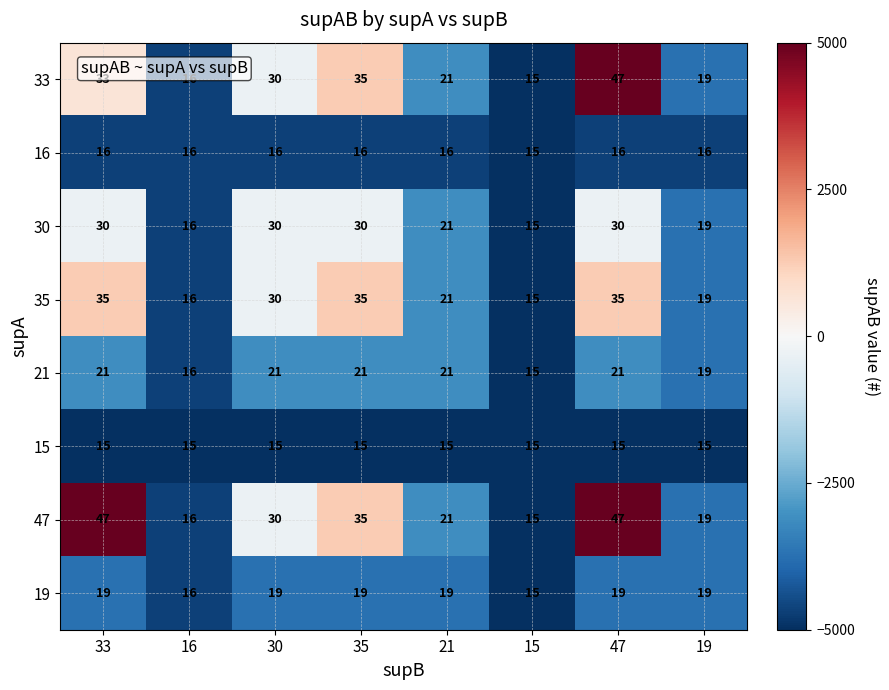

The 47 series shows 8 at 21. True or false?

False